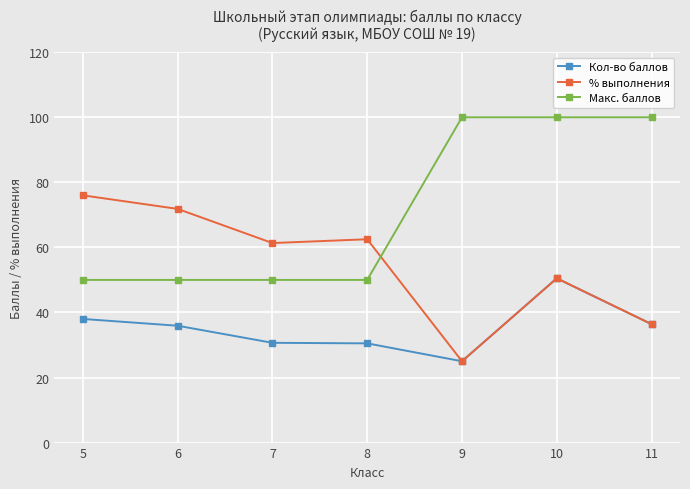

Between 5 and 8, which series saw the biggest shift?

% выполнения